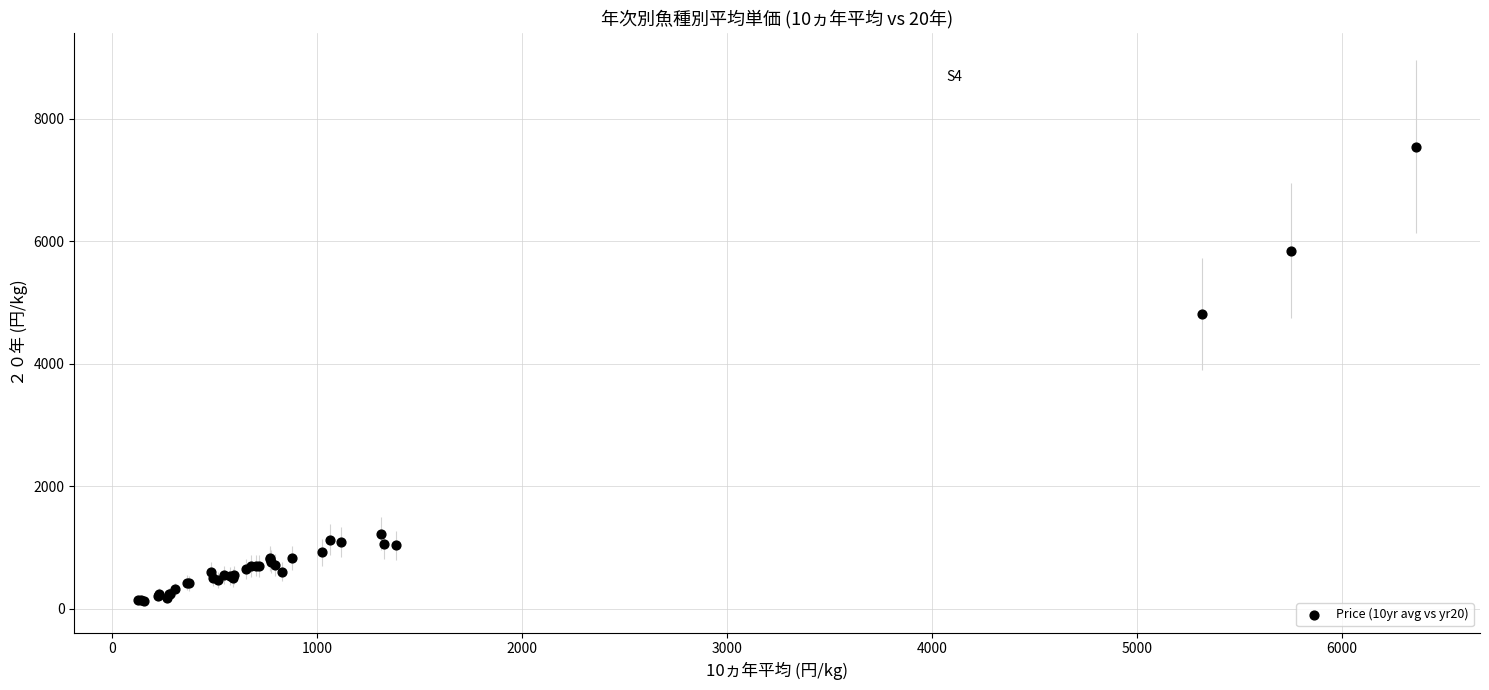

What Y value in the scatter plot is closest to 3833?

4805.4